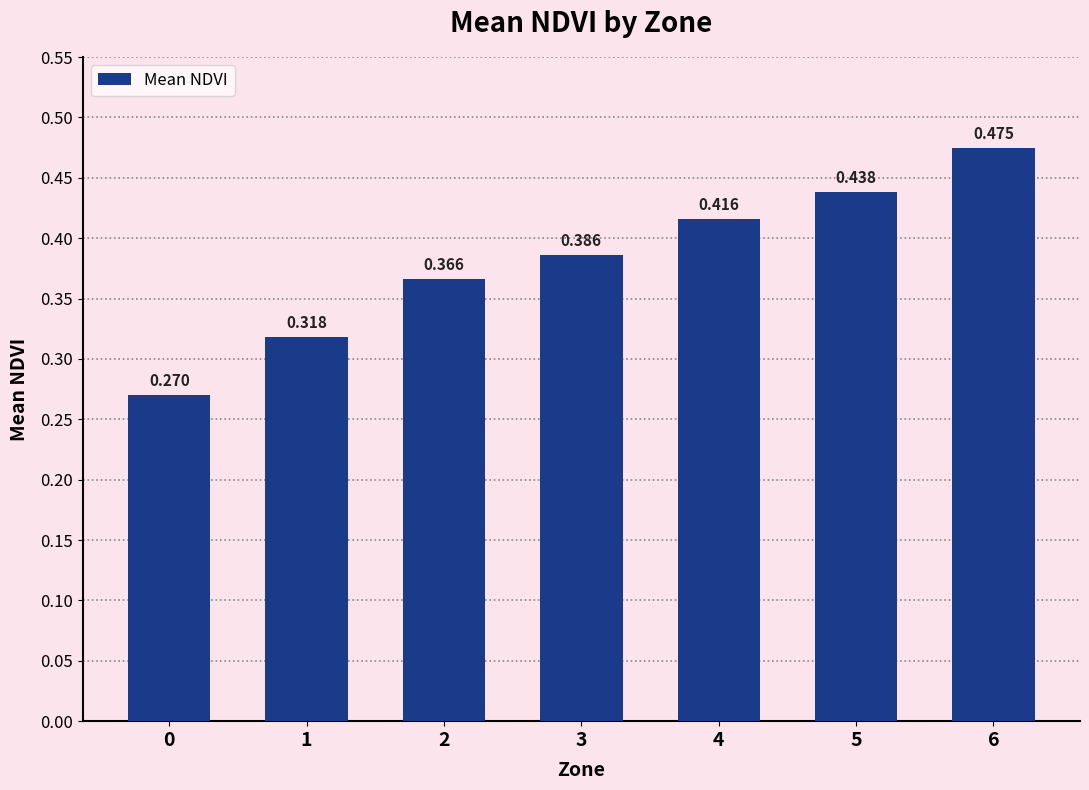

Rank the categories by value from highest to lowest.

6, 5, 4, 3, 2, 1, 0